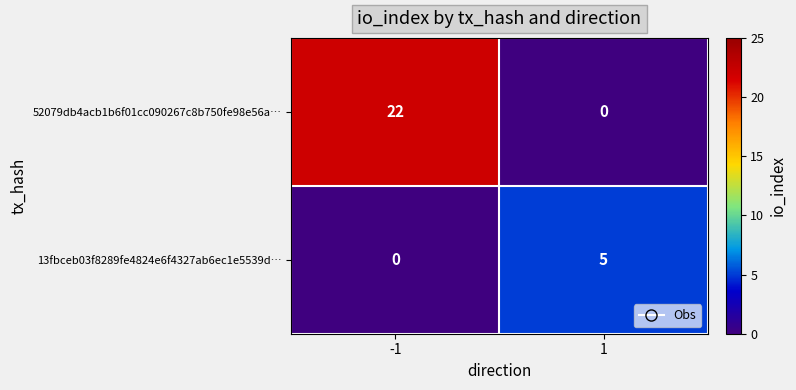

What is the greatest value displayed?

22